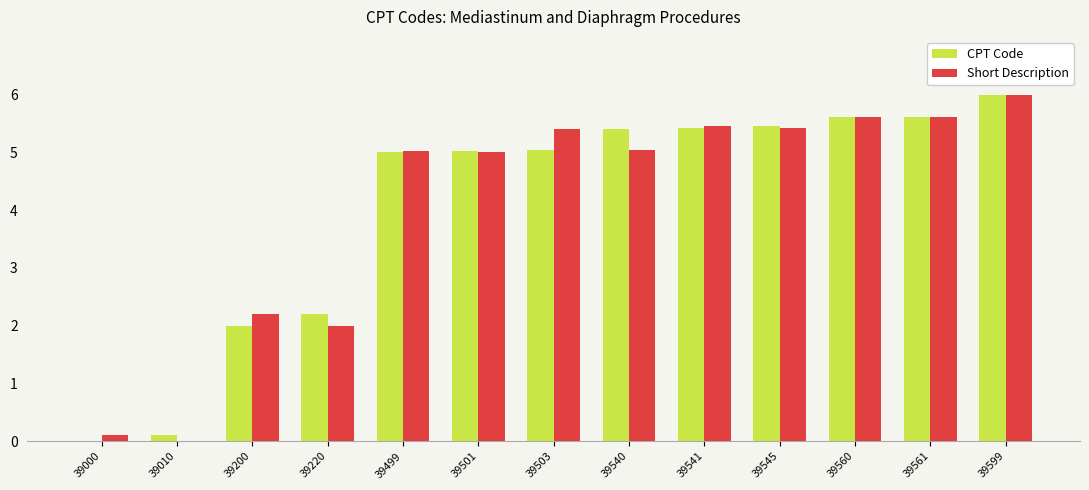

Between 39220 and 39501, which series saw the biggest shift?

Short Description